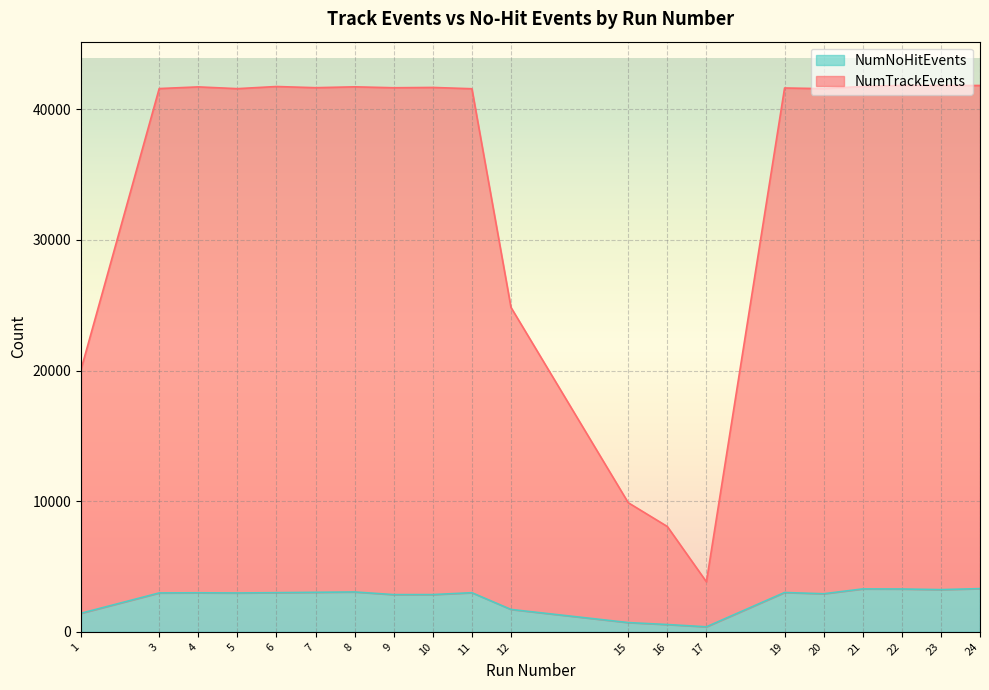

At which label is NumNoHitEvents closest to 1845?

12